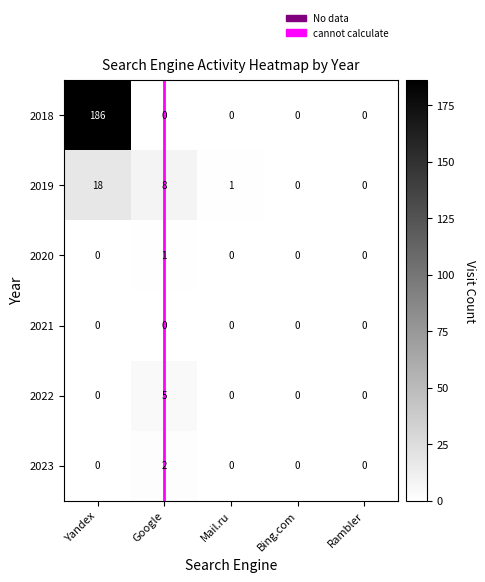

Reading left to right, transcribe all the data shown in this chart.

2018: Yandex=186	Google=0	Mail.ru=0	Bing.com=0	Rambler=0
2019: Yandex=18	Google=8	Mail.ru=1	Bing.com=0	Rambler=0
2020: Yandex=0	Google=1	Mail.ru=0	Bing.com=0	Rambler=0
2021: Yandex=0	Google=0	Mail.ru=0	Bing.com=0	Rambler=0
2022: Yandex=0	Google=5	Mail.ru=0	Bing.com=0	Rambler=0
2023: Yandex=0	Google=2	Mail.ru=0	Bing.com=0	Rambler=0